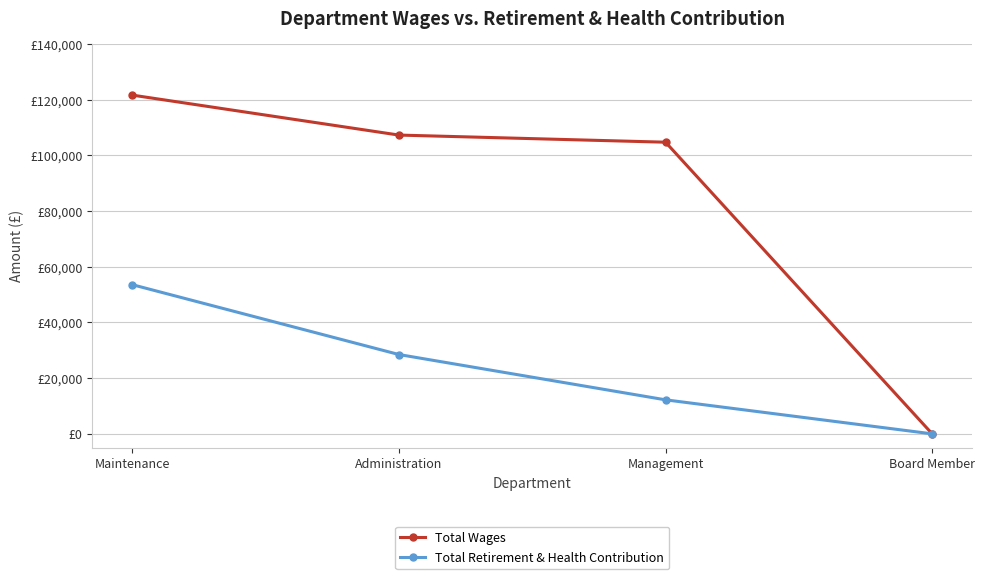

What position from the right is Administration?

3